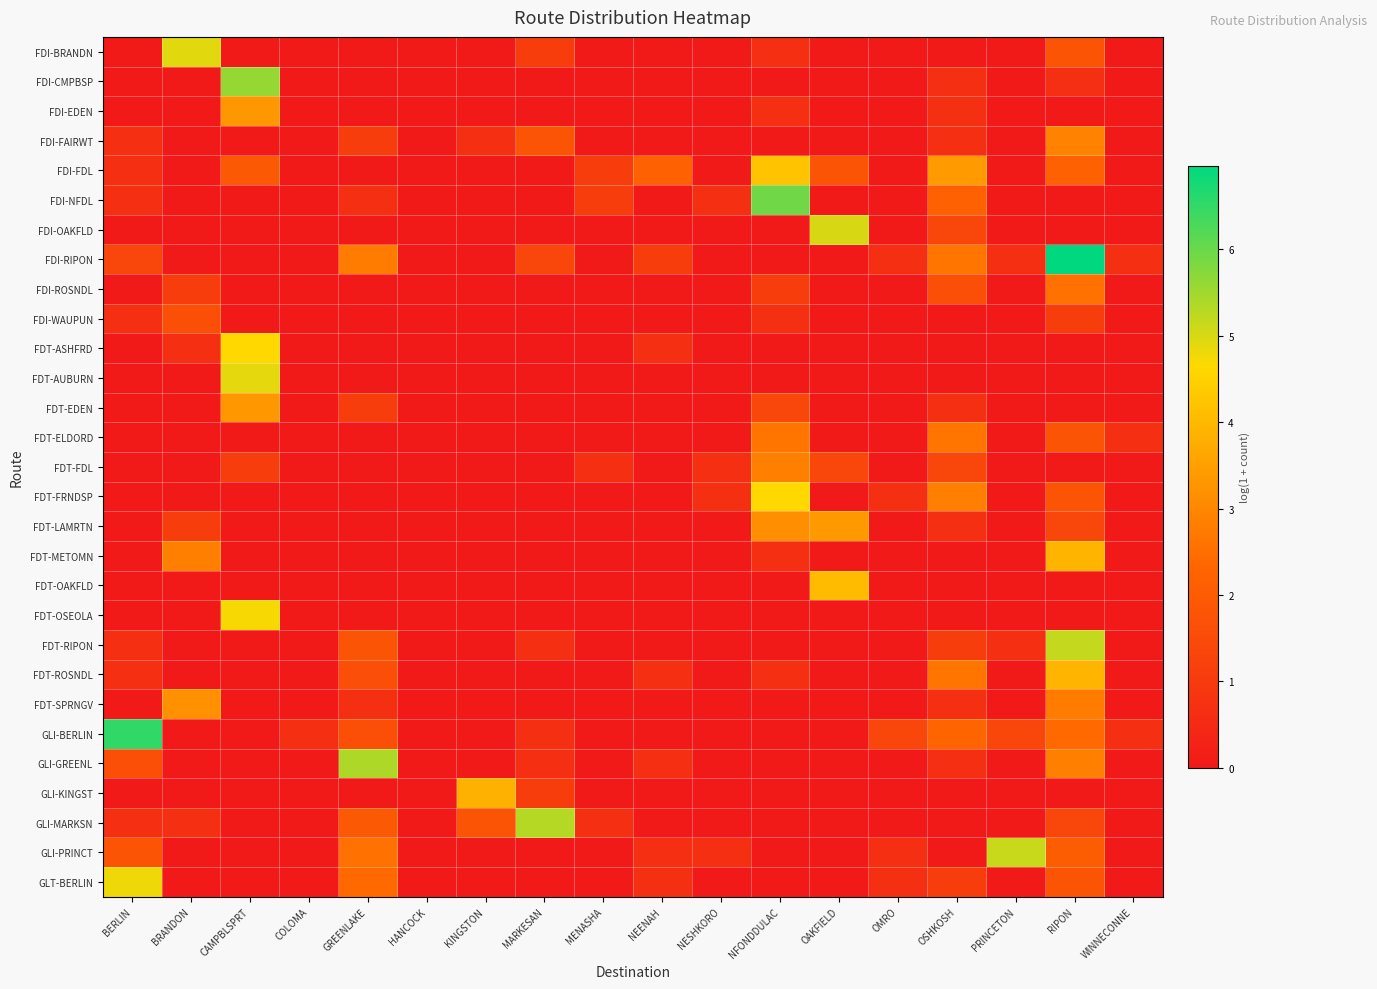

At how many categories does at least one series exceed 2?

12